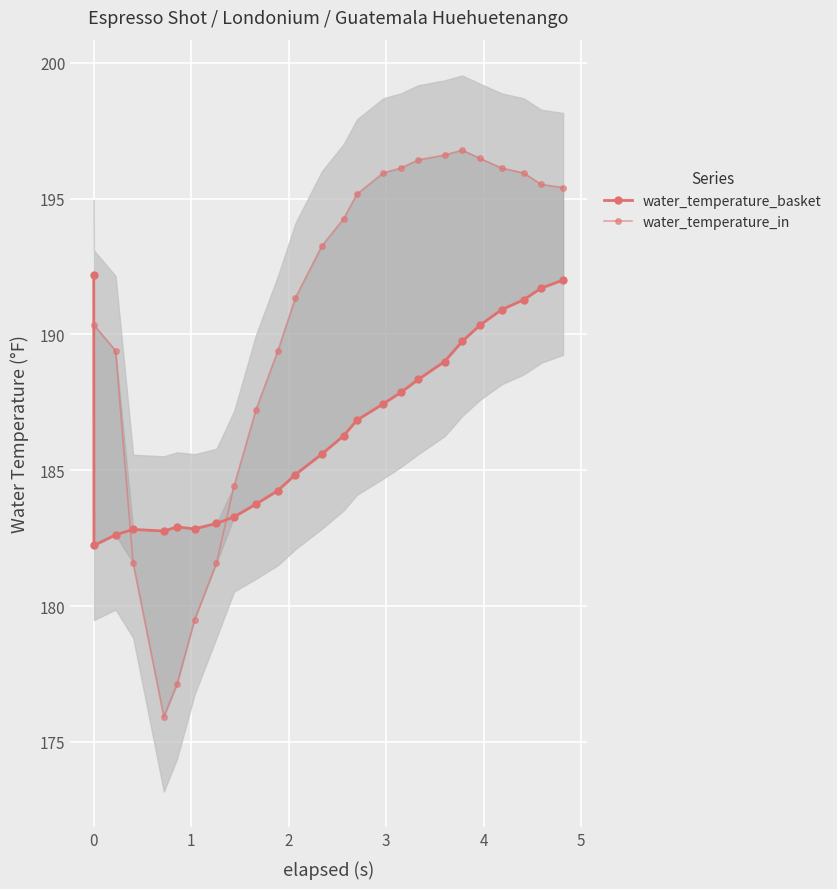

How many lines are shown in the chart?

2